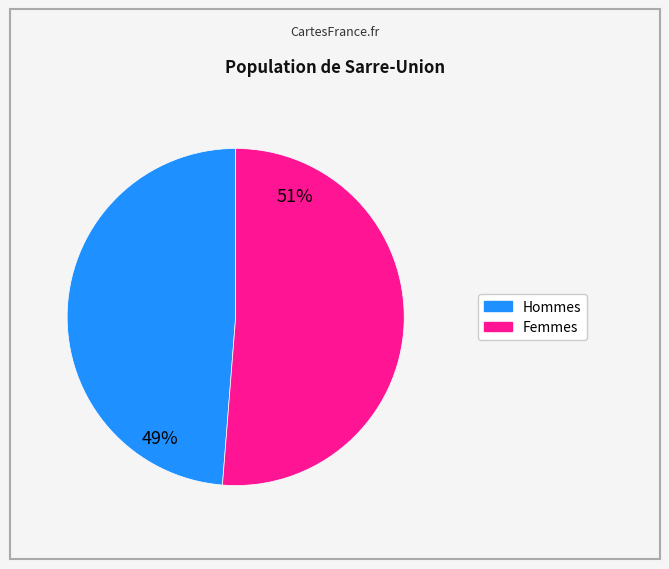

To the nearest percent, what is the average slice percentage?

50%